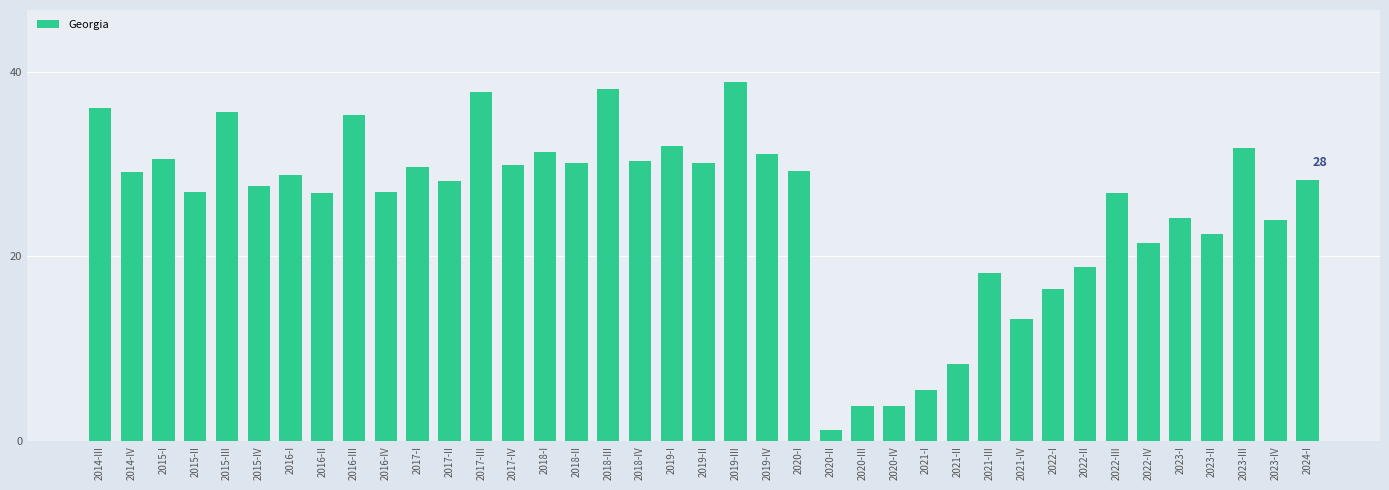

What is the change in value from 2015-III to 2024-I?

-7.3